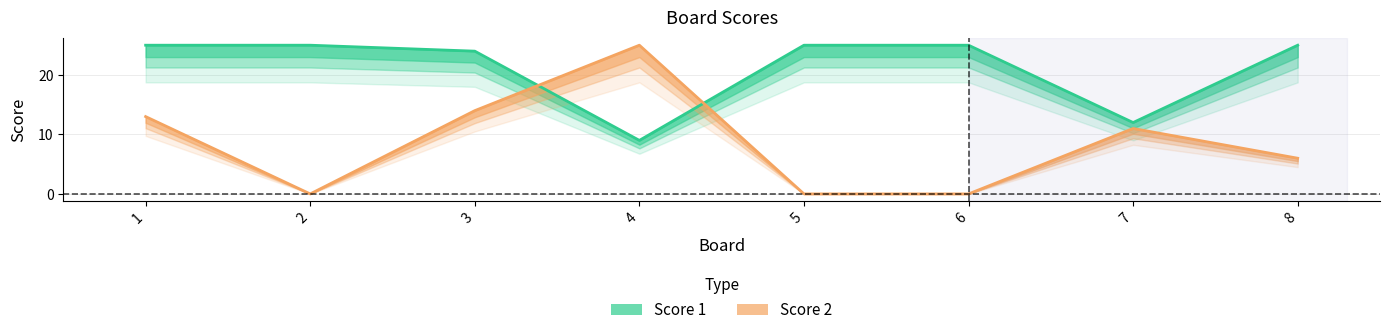

Is the value of Score 2 at 7 greater than the value of Score 1 at 3?

No